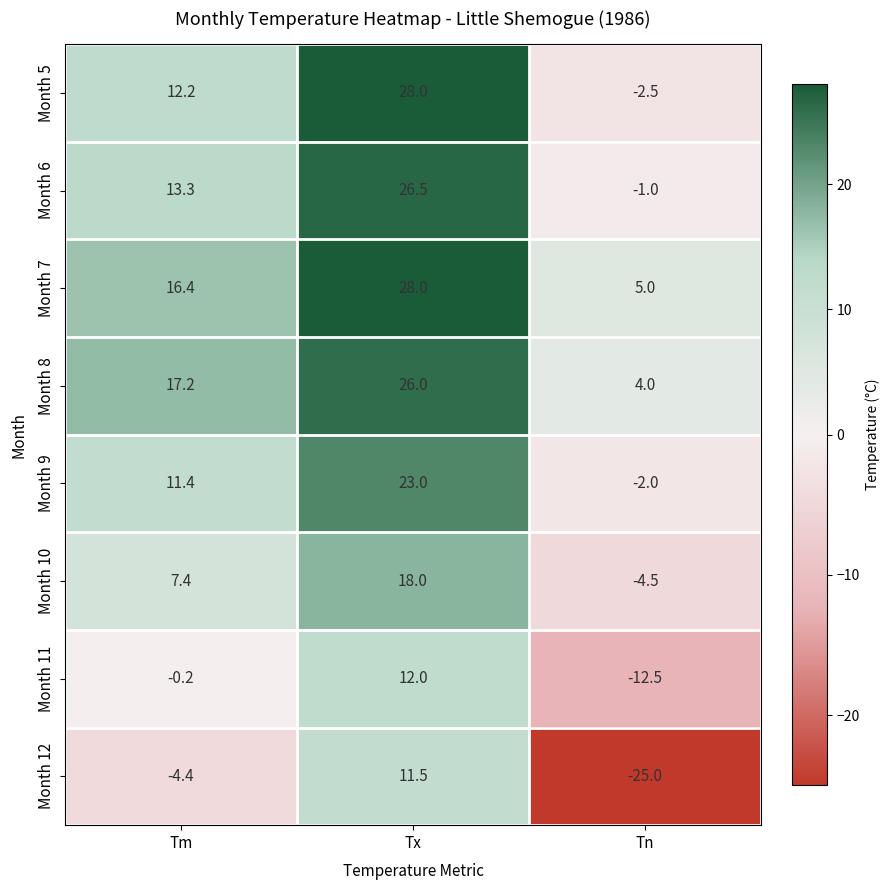

At Tm, list the series in order from smallest to largest.

Month 12, Month 11, Month 10, Month 9, Month 5, Month 6, Month 7, Month 8